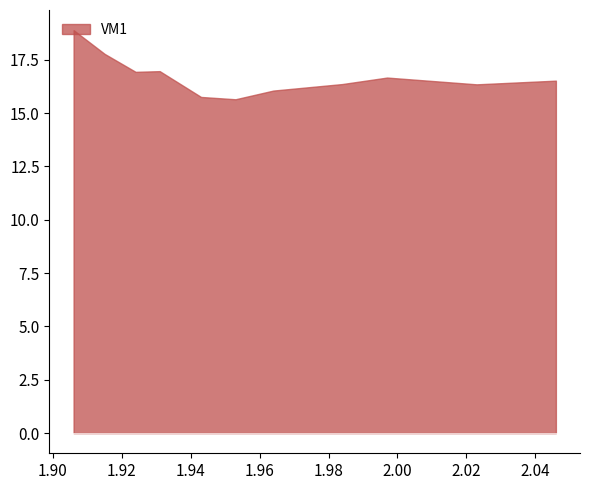

True or false: there are more than 2 points higher than both neighbors.

False